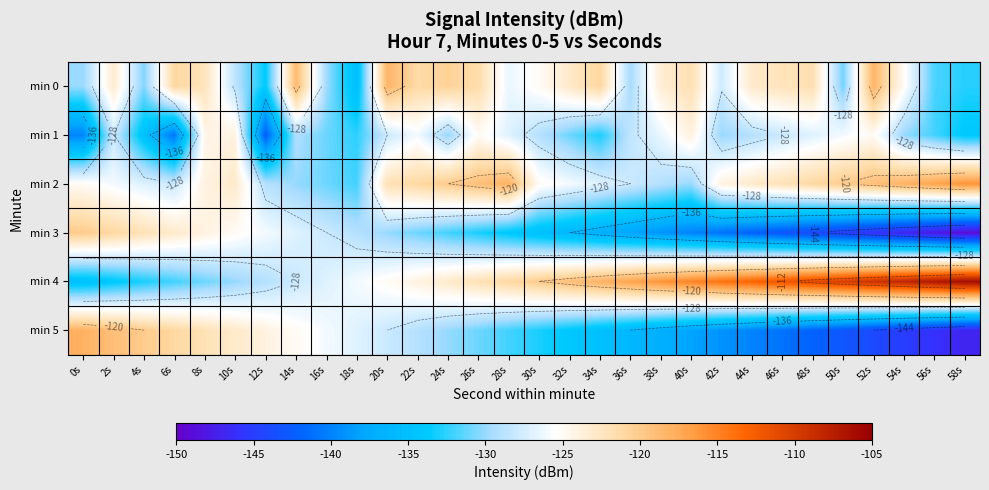

True or false: min 4 has a value of -106.0 at 58s.

True